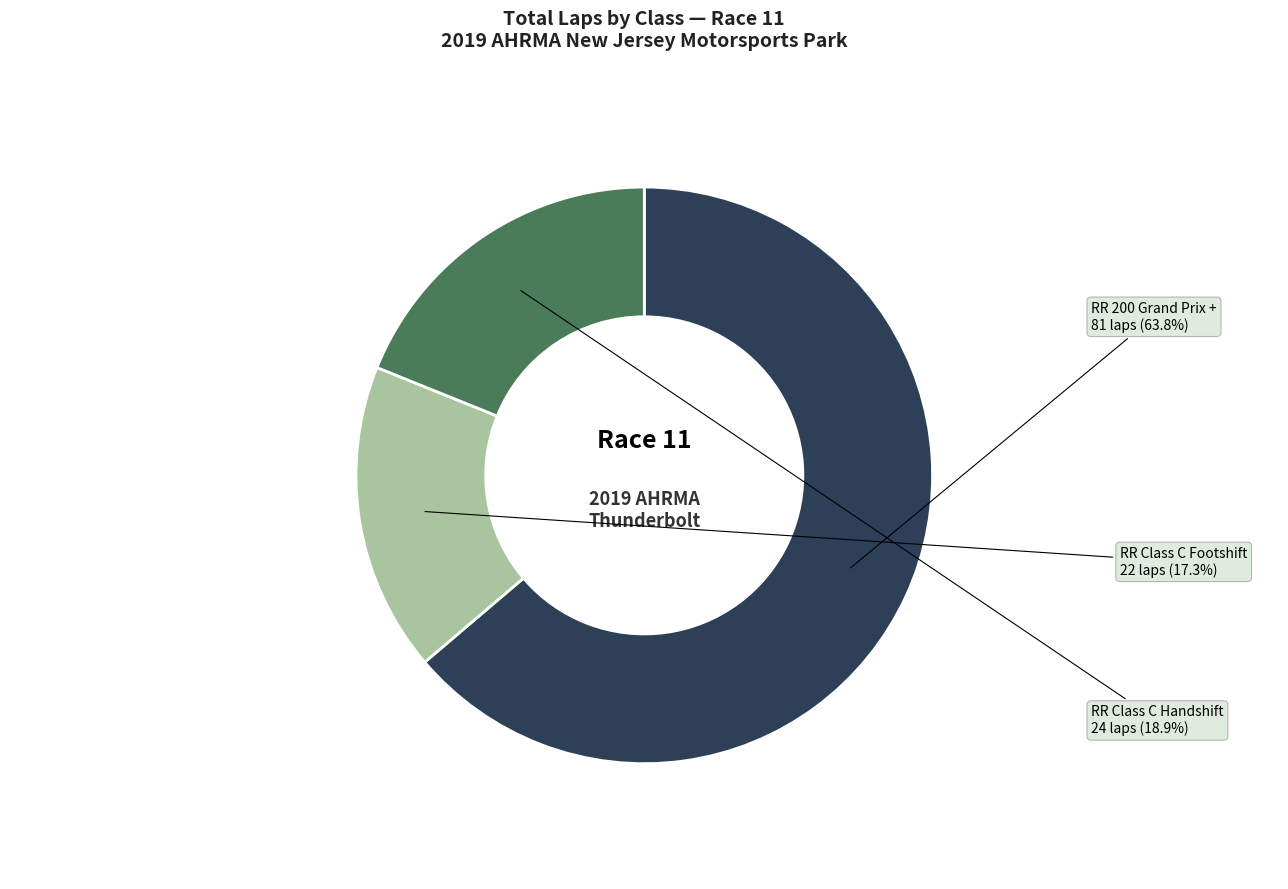

Is it true that RR Class C Footshift is 17% of the pie?

True